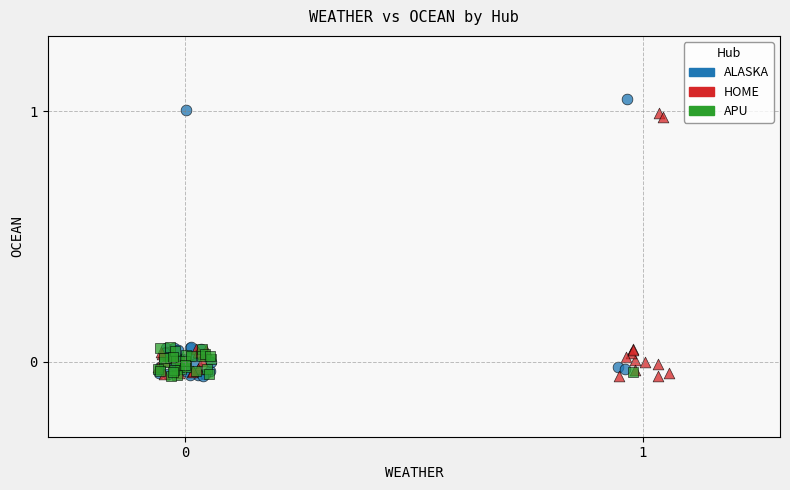

What are all the series names shown in the legend?

ALASKA, HOME, APU